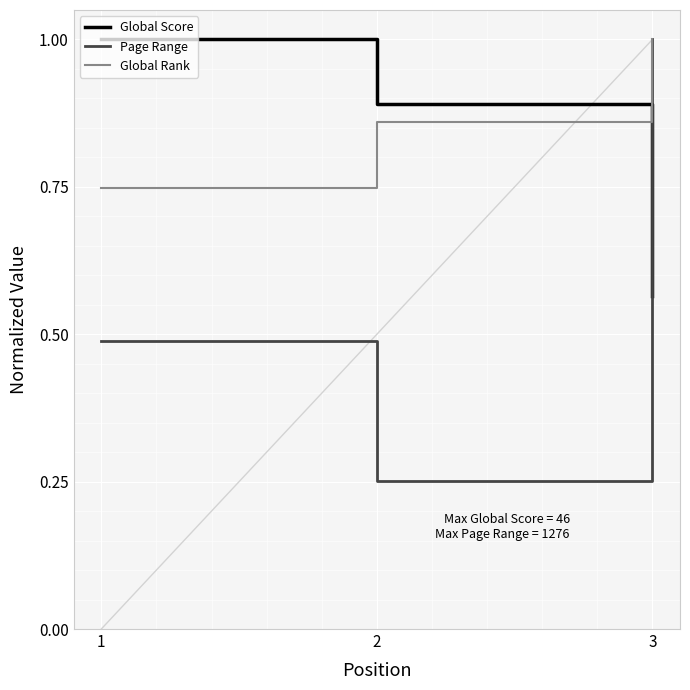

Between 2 and 3, which series saw the biggest shift?

Page Range